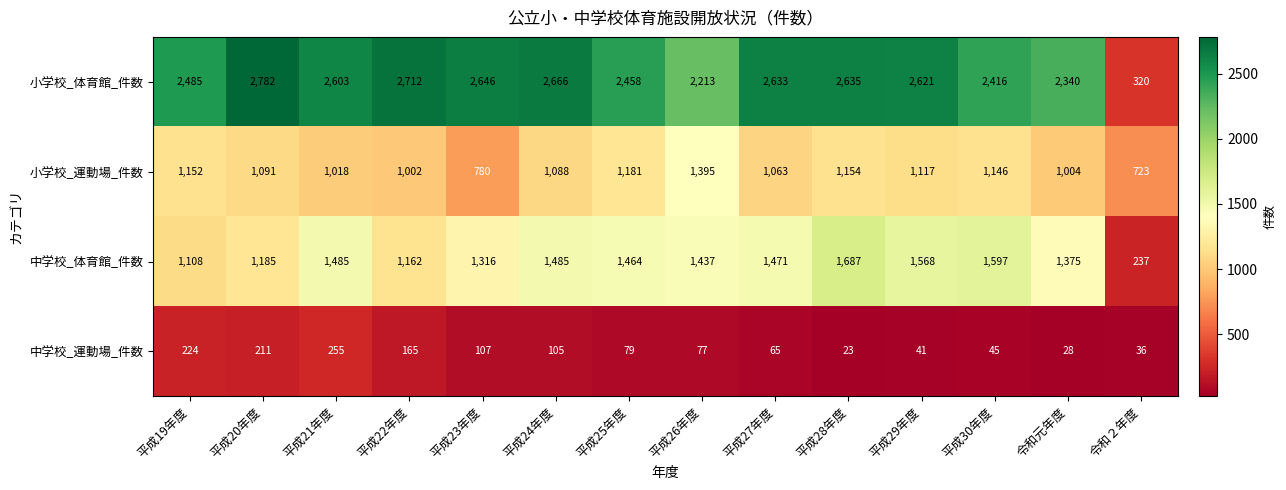

Which label corresponds to the largest value in the chart?

平成20年度